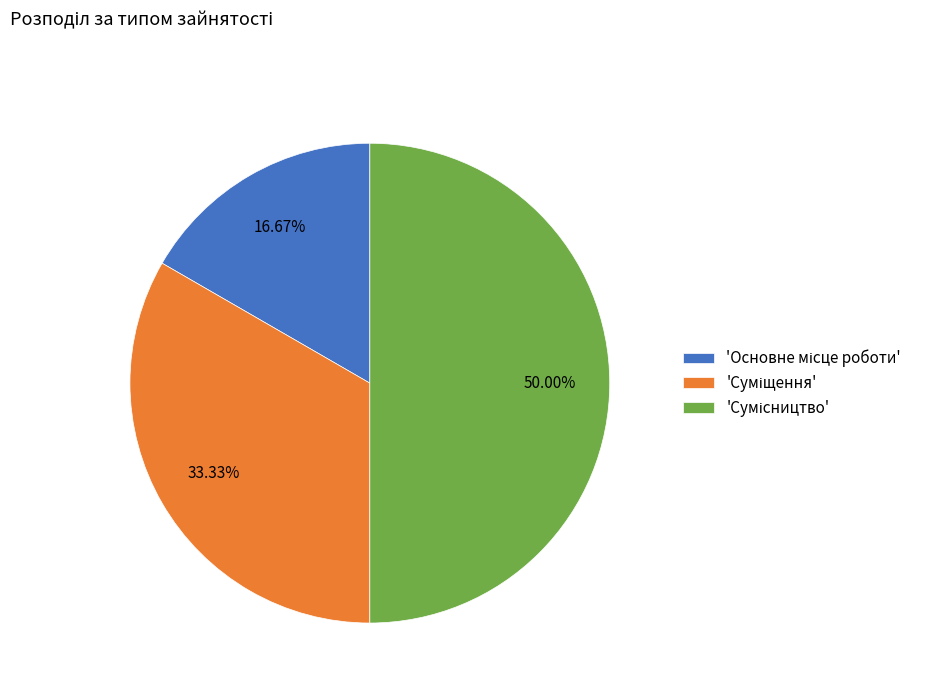

Count the number of slices in the pie.

3